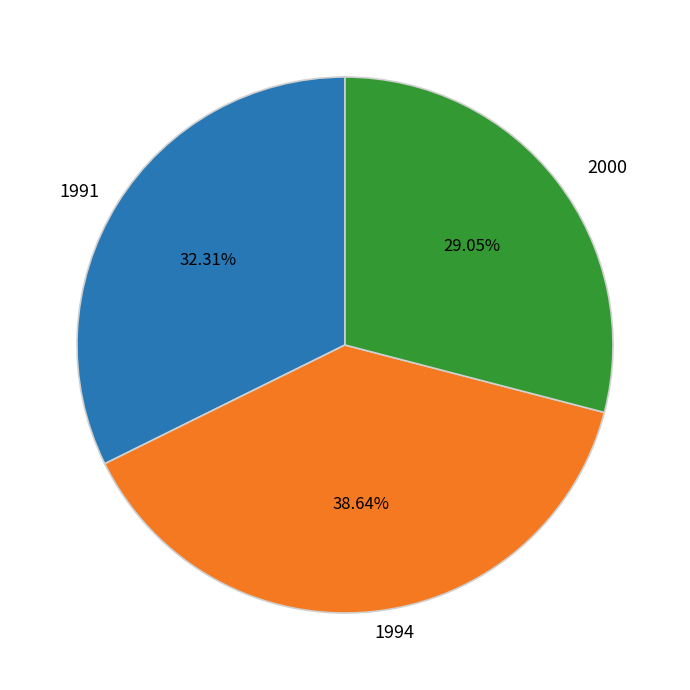

To the nearest percent, what is the average slice percentage?

33%